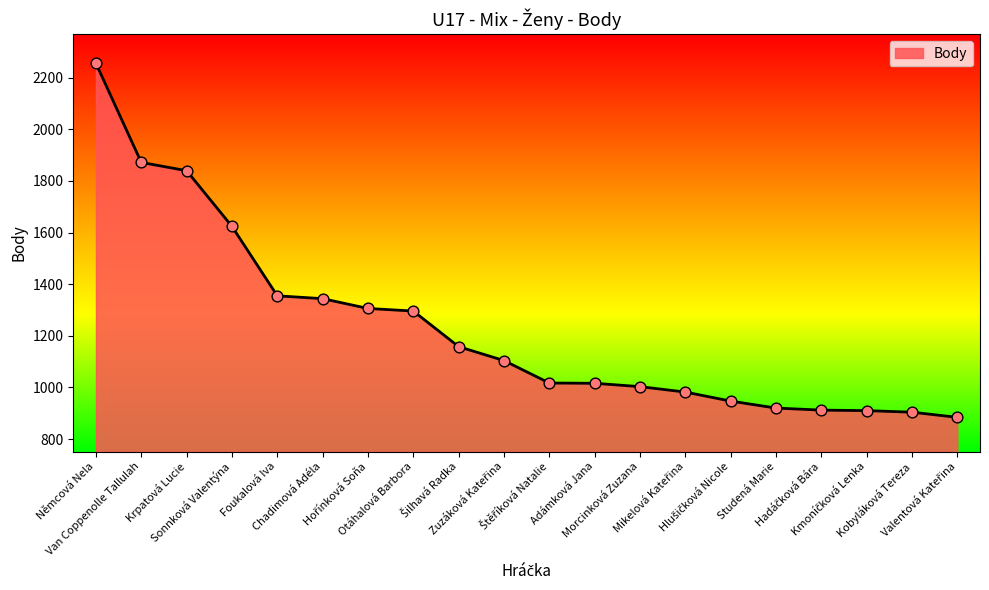

What is the difference between the maximum and minimum values?

1372